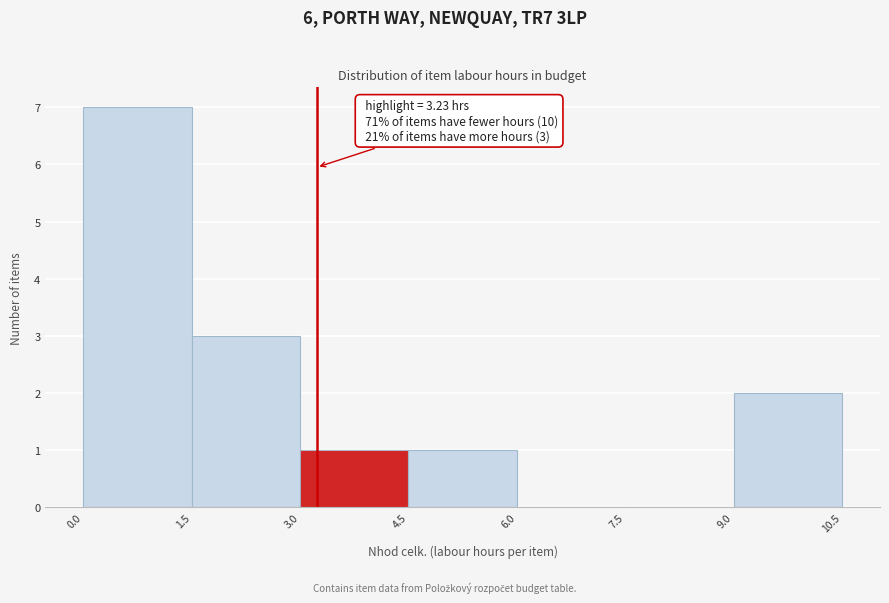

Over which range of the x-axis is the bar tallest?

0.0 to 1.5